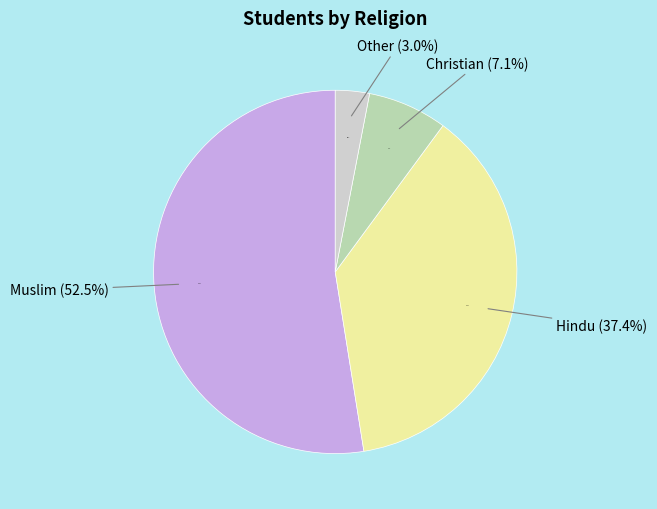

How many segments does this pie chart have?

4